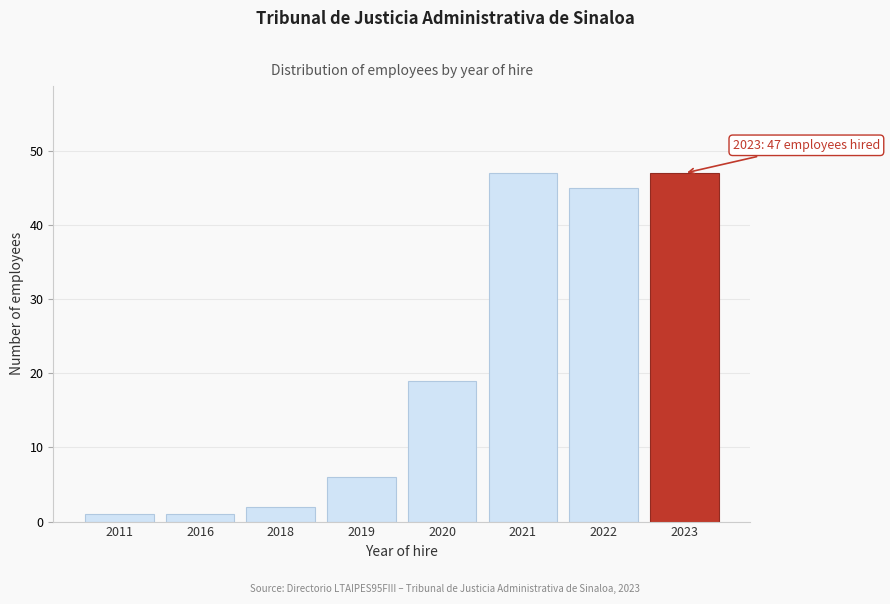

Reading left to right, what are all the values shown in this chart?

2011=1	2016=1	2018=2	2019=6	2020=19	2021=47	2022=45	2023=47